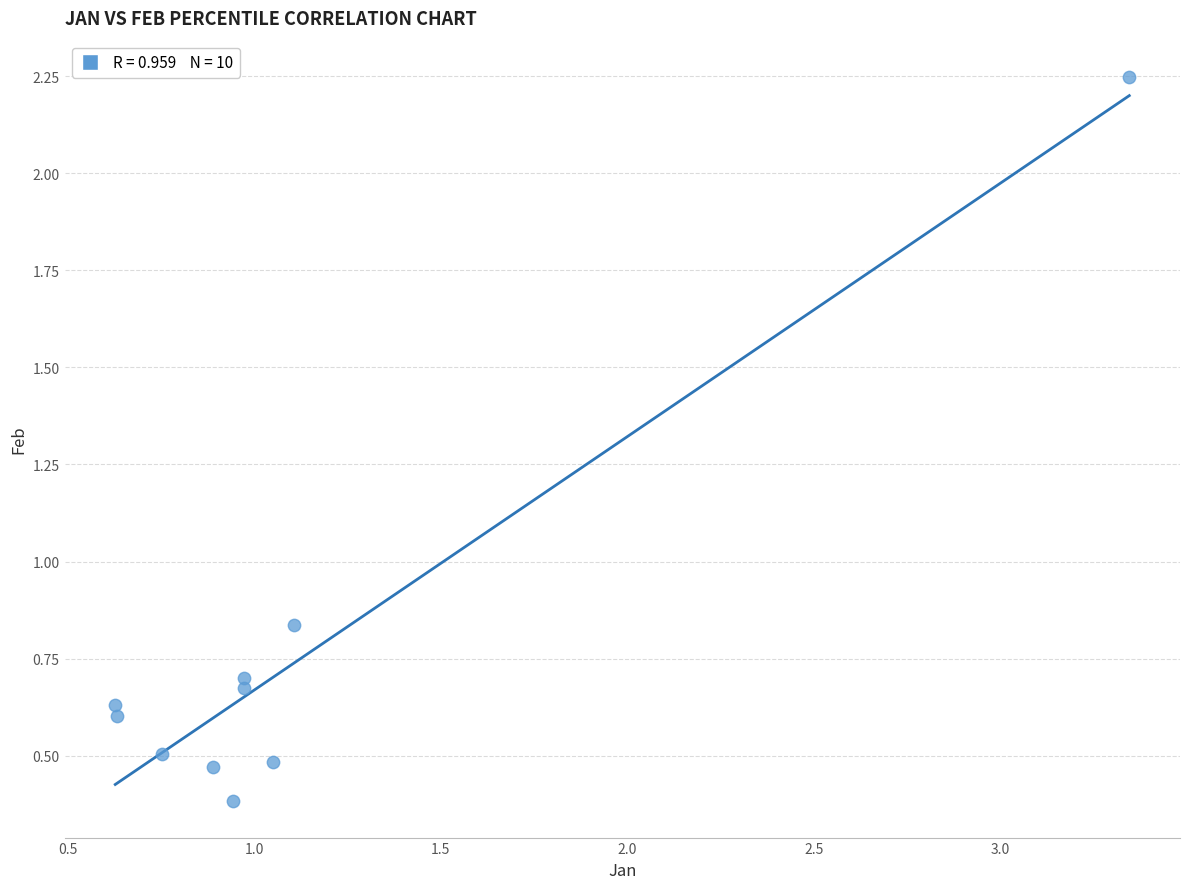

What is the range of Y values (max minus min)?

1.9